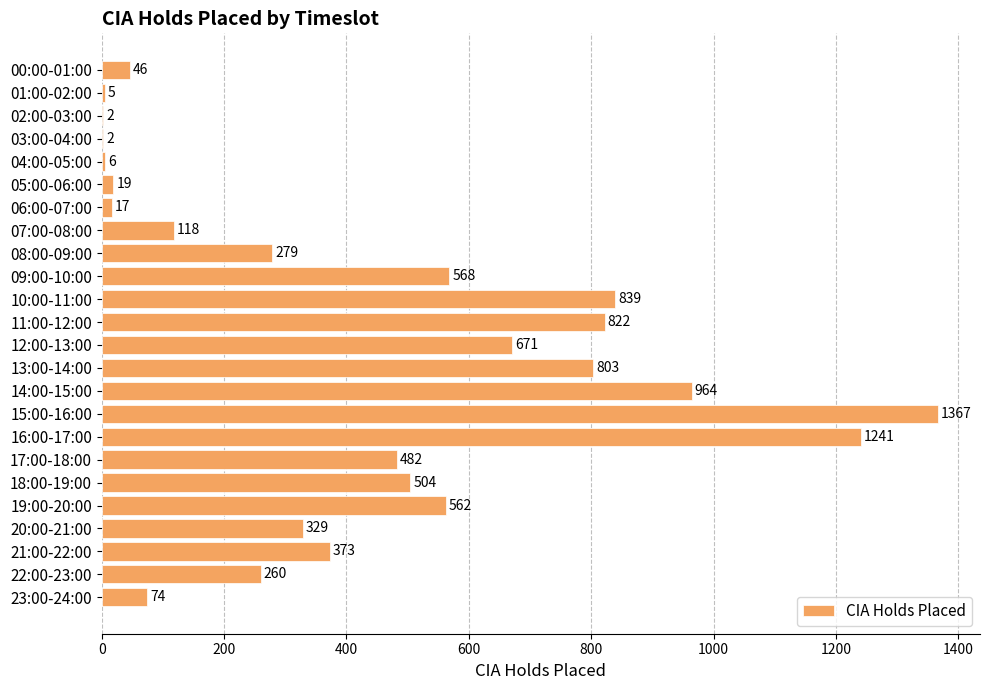

Which has a higher value, 10:00-11:00 or 11:00-12:00?

10:00-11:00